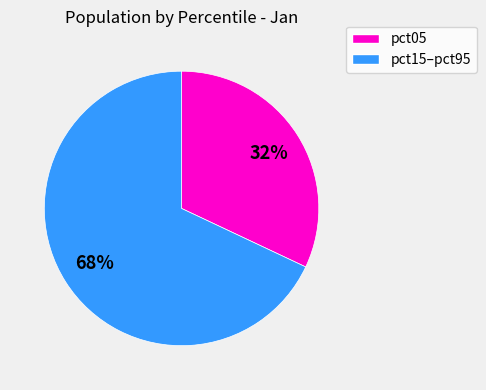

How many slices are in this pie chart?

2